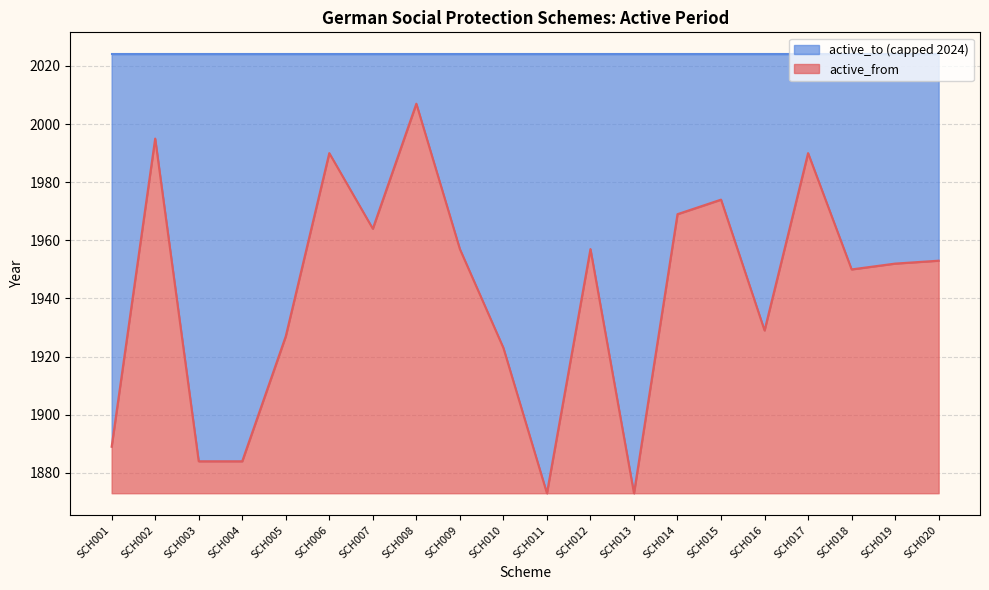

How many values exceed 1953?

9